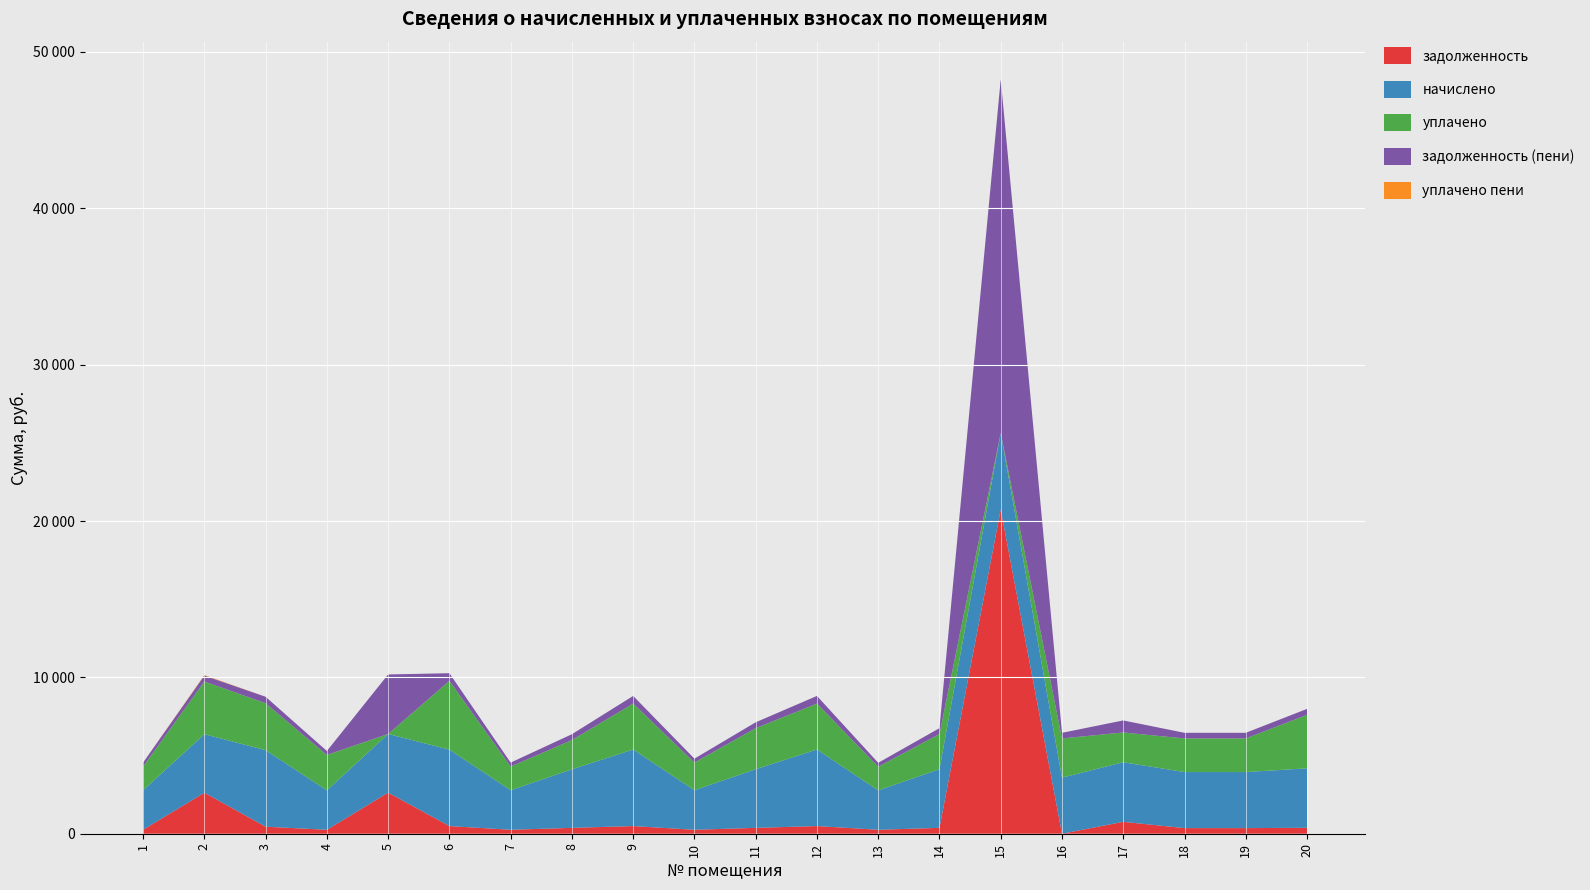

Reading right to left, what are all the values shown in this chart?

задолженность: 20=380.2	19=358.6	18=358.6	17=761.8	16=0.0	15=20733.9	14=375.1	13=252.0	12=489.6	11=375.1	10=252.7	9=489.6	8=374.4	7=252.7	6=488.9	5=2628.2	4=252.0	3=447.6	2=2622.7	1=252.7
начислено: 20=3801.6	19=3585.6	18=3585.6	17=3808.8	16=3585.6	15=4896.0	14=3751.2	13=2520.0	12=4896.0	11=3751.2	10=2527.2	9=4896.0	8=3744.0	7=2527.2	6=4888.8	5=3751.2	4=2520.0	3=4896.0	2=3744.0	1=2527.2
уплачено: 20=3421.4	19=2151.4	18=2151.4	17=1905.0	16=2509.9	15=0.0	14=2250.7	13=1512.0	12=2937.7	11=2625.8	10=1769.0	9=2937.6	8=1872.0	7=1516.3	6=4399.9	5=0.0	4=2268.0	3=3000.0	2=3369.6	1=1516.3
задолженность (пени): 20=380.2	19=358.6	18=358.6	17=770.4	16=358.6	15=22617.1	14=375.1	13=252.0	12=489.6	11=375.1	10=252.7	9=489.6	8=374.4	7=252.7	6=488.9	5=3807.0	4=252.0	3=416.4	2=378.3	1=252.7
уплачено пени: 20=0.0	19=0.0	18=0.0	17=0.0	16=0.0	15=0.0	14=0.0	13=0.0	12=0.0	11=0.0	10=0.0	9=0.0	8=0.0	7=0.0	6=0.0	5=0.0	4=0.0	3=0.0	2=34.4	1=0.0